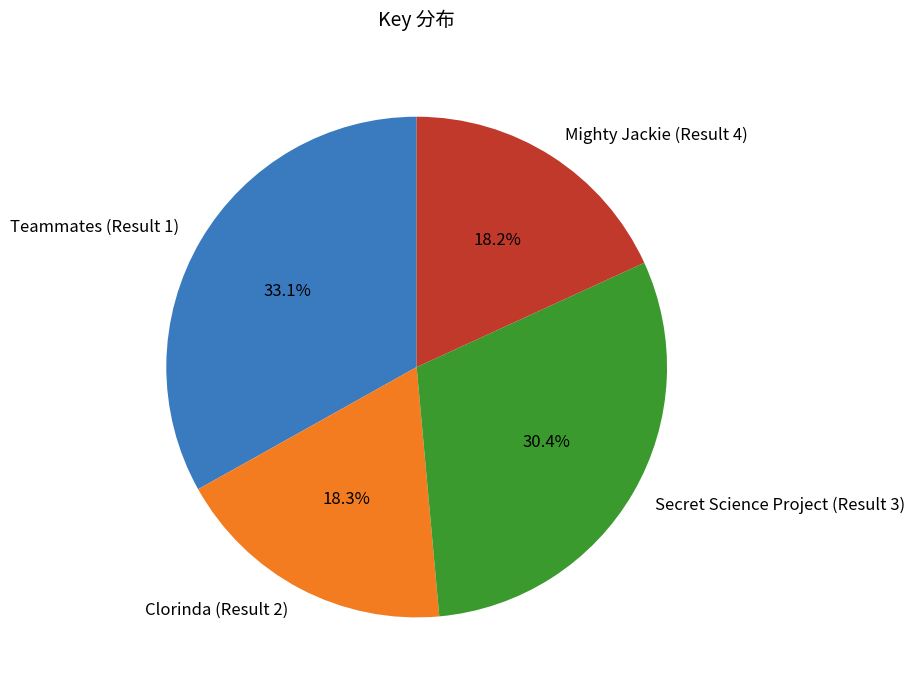

The Teammates (Result 1) slice represents 44% of the pie. True or false?

False